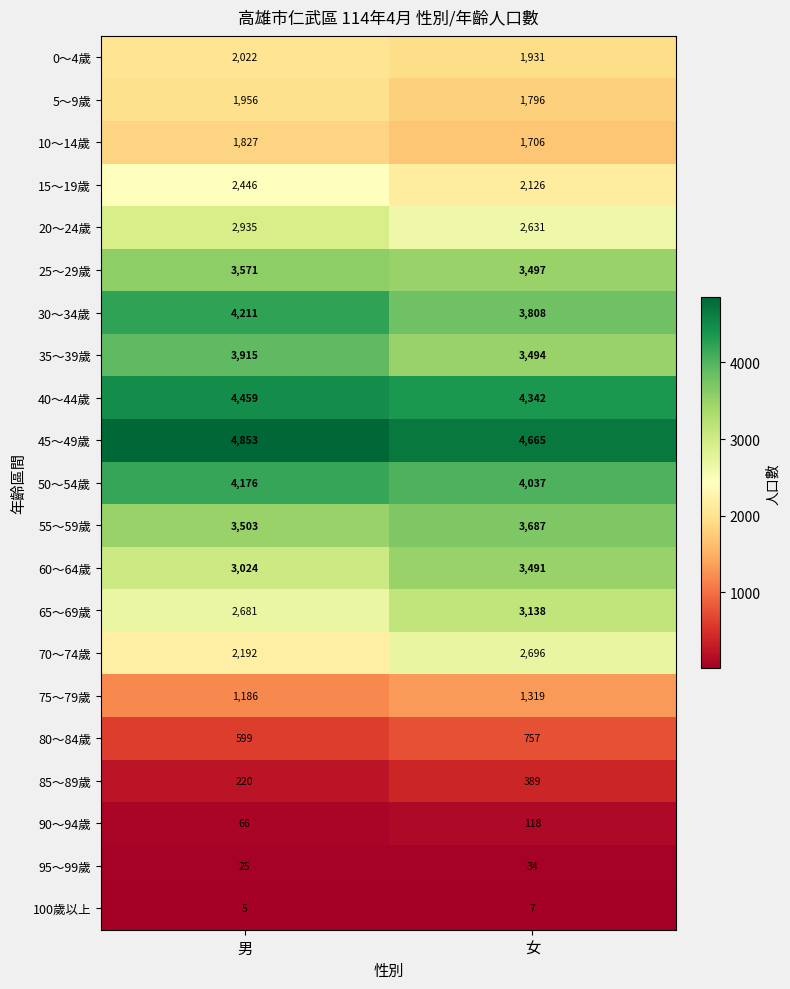

Between 男 and 女, which series saw the biggest shift?

70～74歲